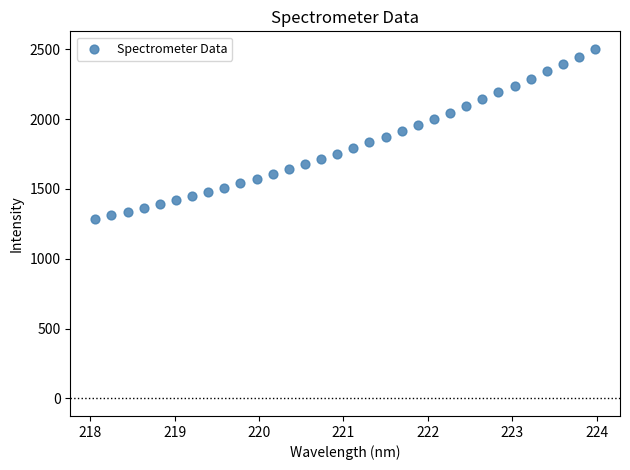

What is the range of Y values (max minus min)?

1214.7